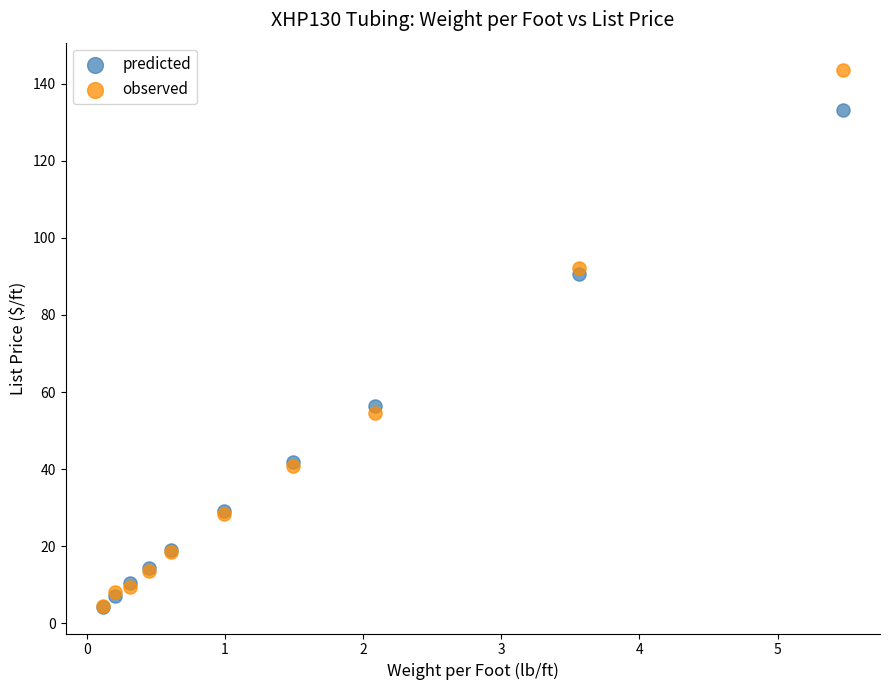

In the predicted series, what Y value is closest to 68?

56.3